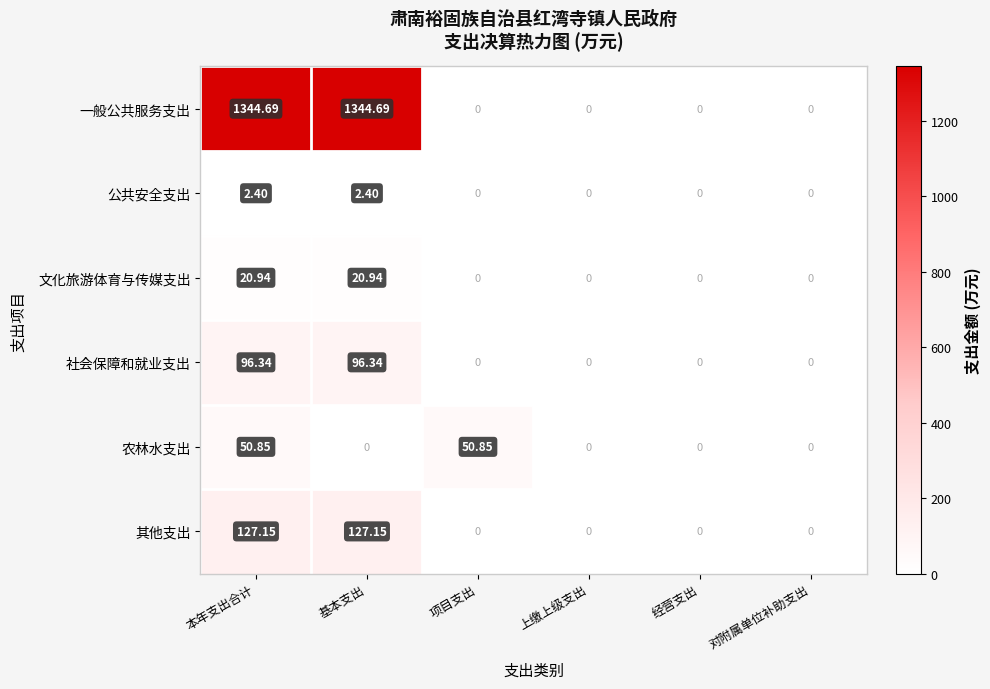

Which series has the largest range (max minus min)?

一般公共服务支出